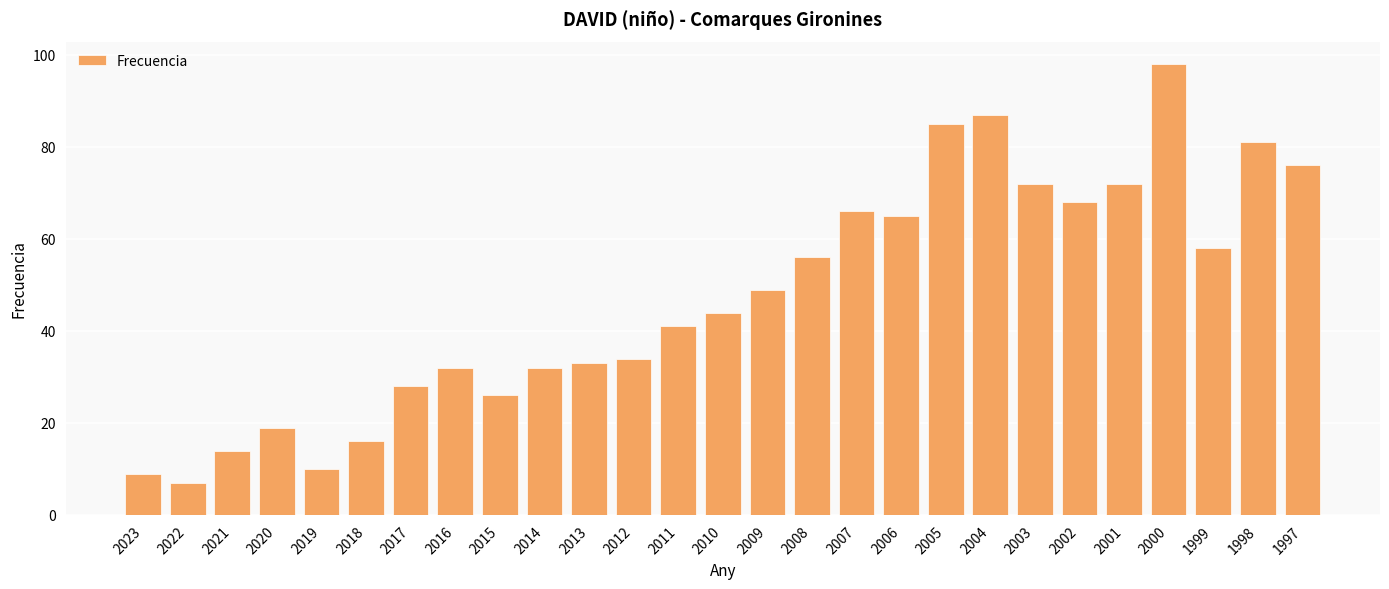

True or false: the data shows 65 at 2006.

True